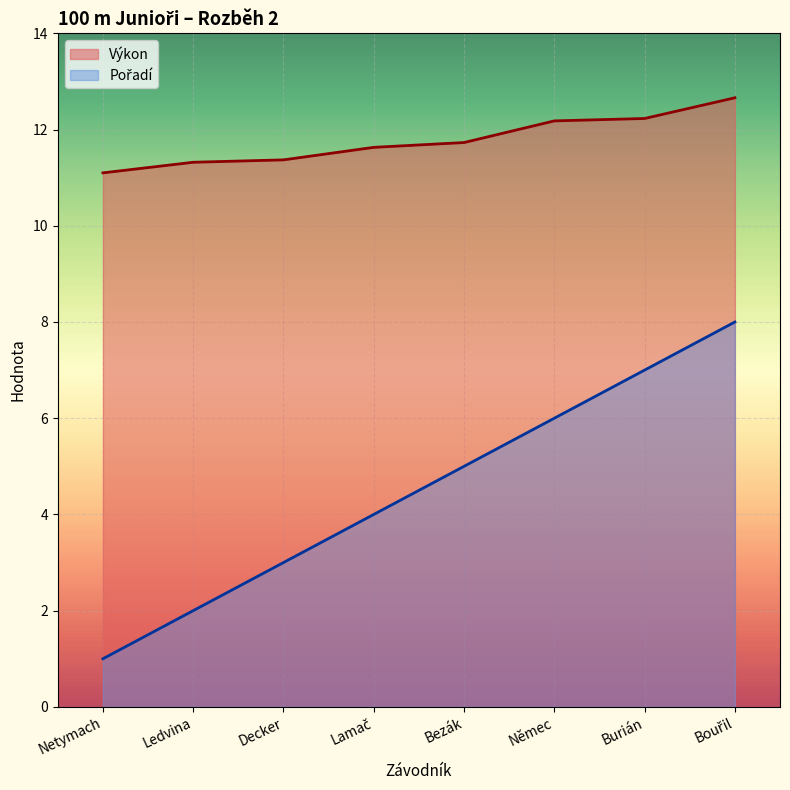

What is the total value across all series at Němec?

18.2